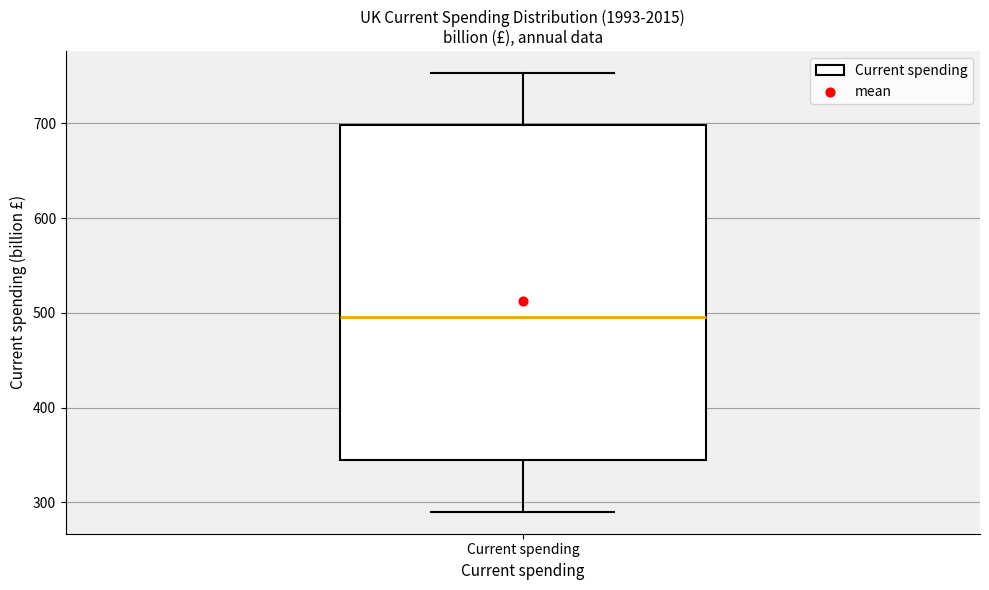

Where does the median line of the box for Current spending sit on the y-axis? The values are not printed on the chart, so give them approximately, as read against the axis.

500